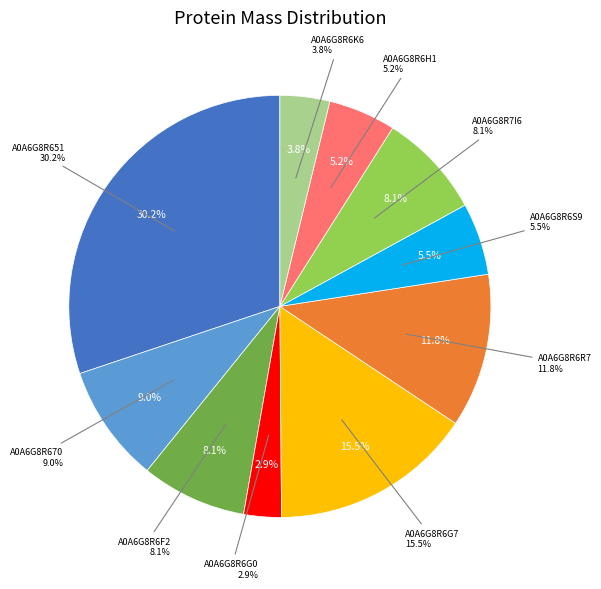

Is A0A6G8R7I6 the majority of the pie?

No